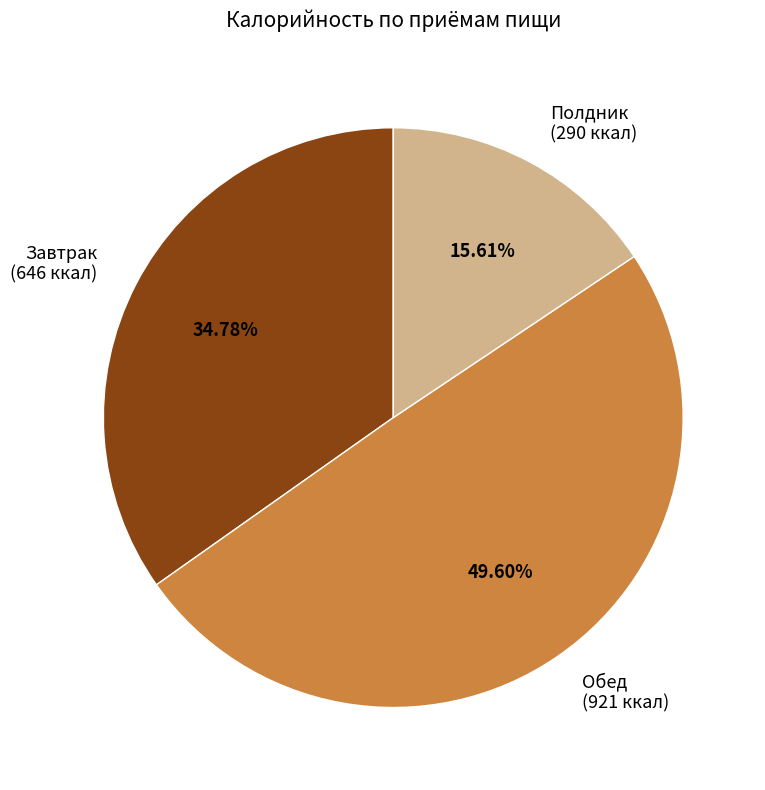

Is there a majority slice in this chart?

No